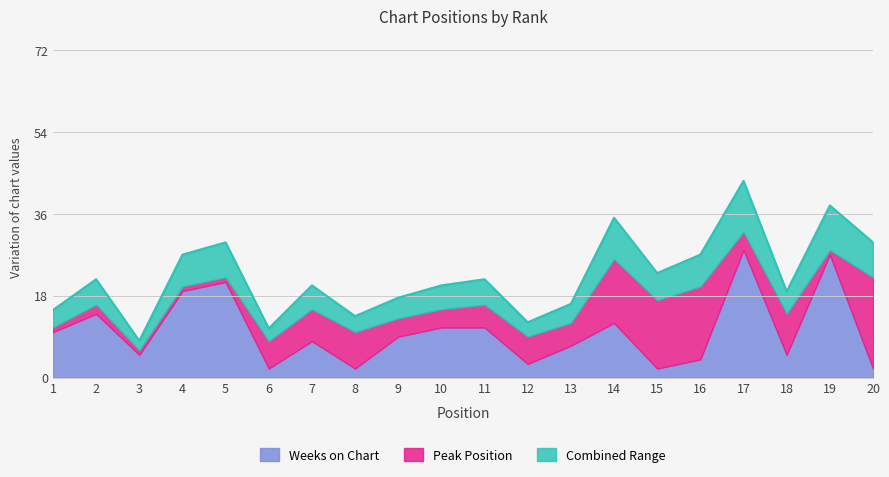

What is the minimum value shown in the chart?

1